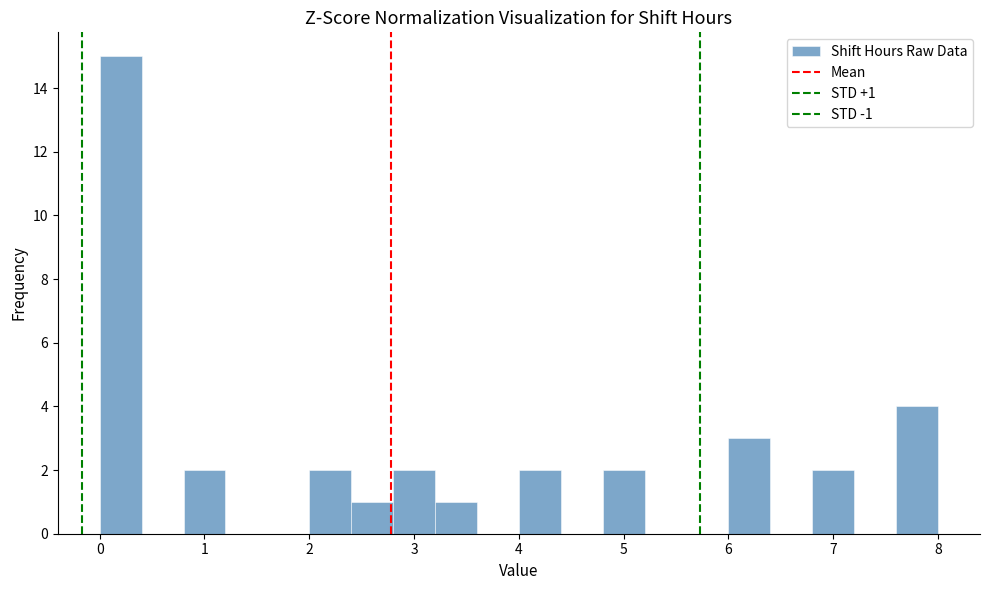

Over which range of the x-axis is the bar tallest?

0.0 to 0.4